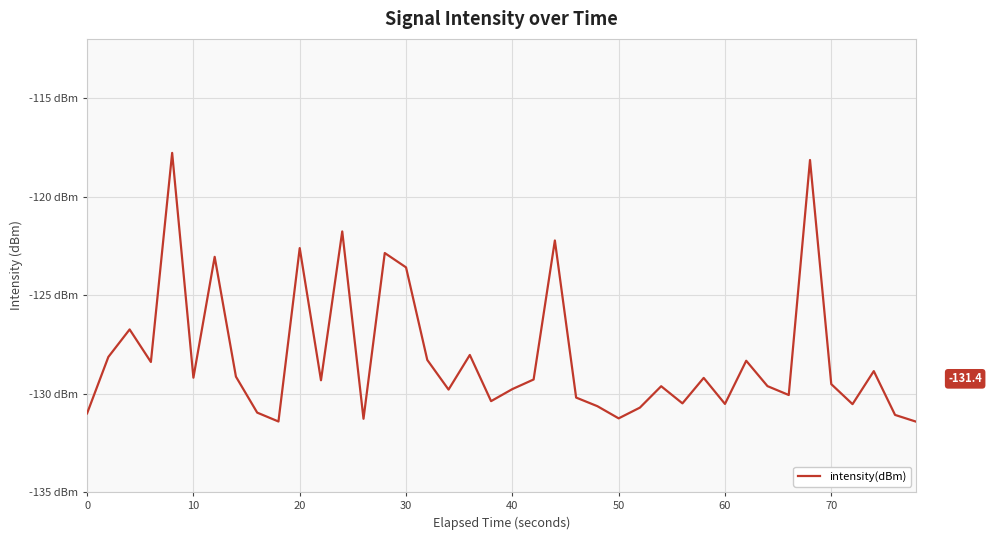

What is the average value?

-128.1